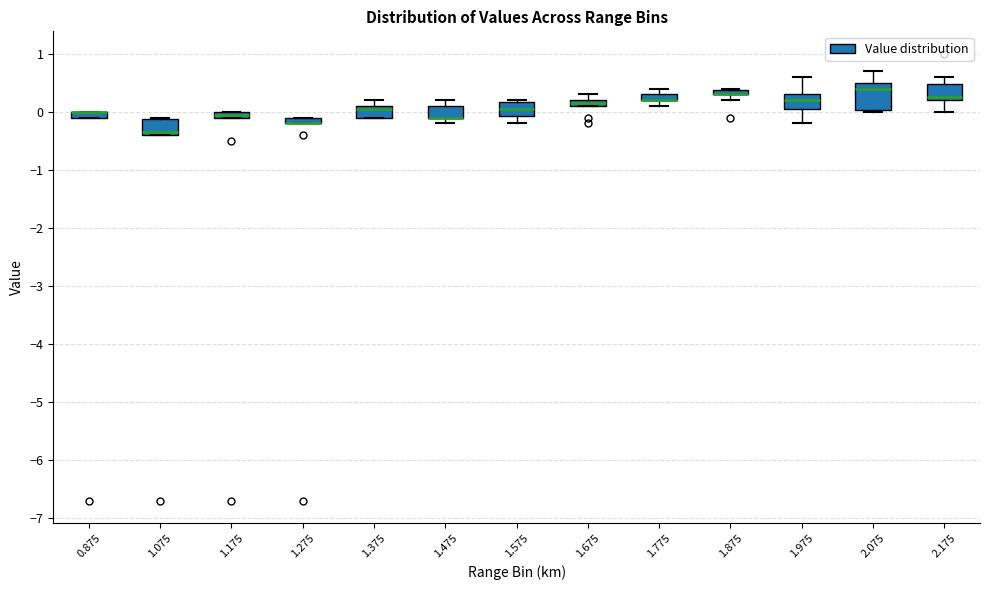

Which box is the tallest, from its lower edge to its upper edge?

2.075